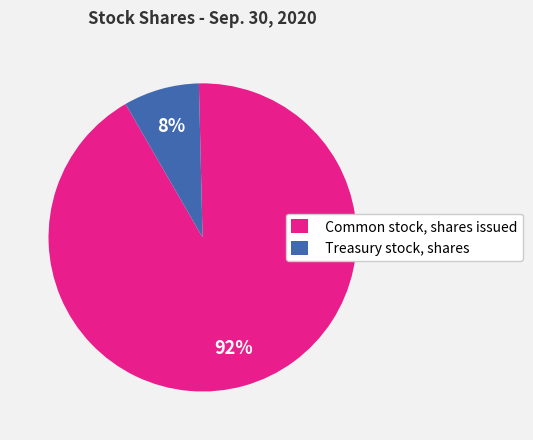

Between Treasury stock, shares and Common stock, shares issued, which is larger?

Common stock, shares issued